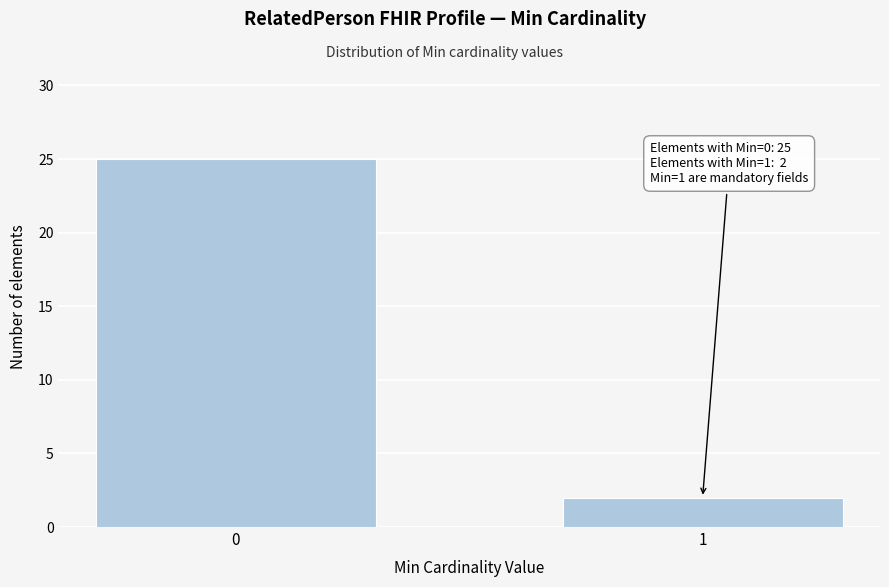

Reading left to right, list all the values displayed in this chart.

25	2